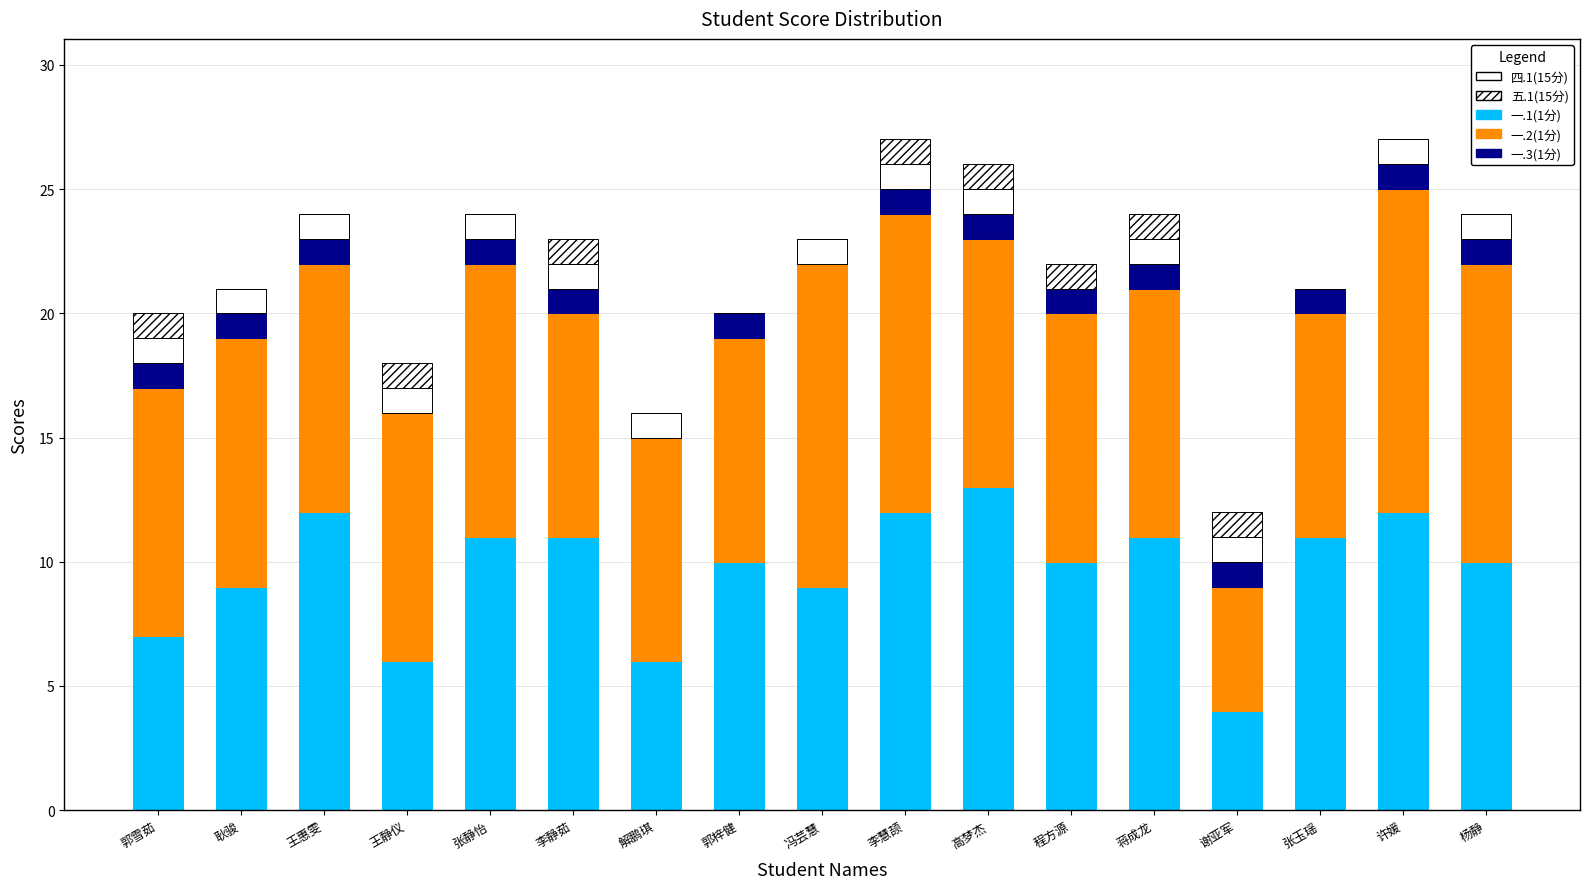

Between 张静怡 and 蒋成龙, which series saw the biggest shift?

五.1(15分)